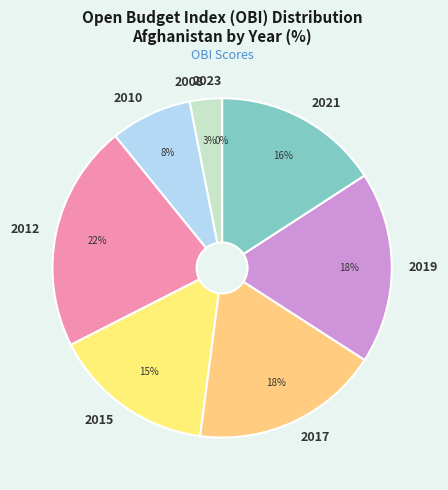

What percentage is the 2015 slice, to the nearest percent?

15%